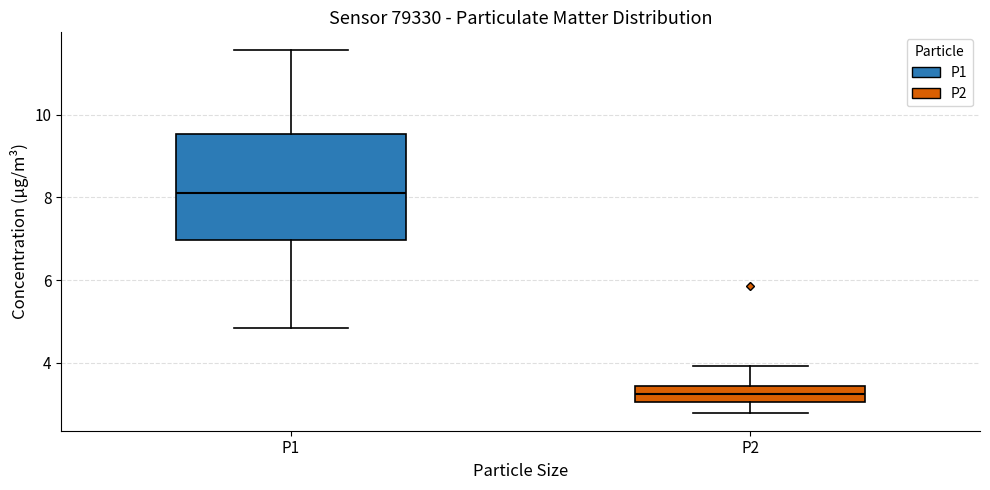

Where is the lower edge of the box for P2 on the y-axis? The values are not printed on the chart, so give them approximately, as read against the axis.

3.0